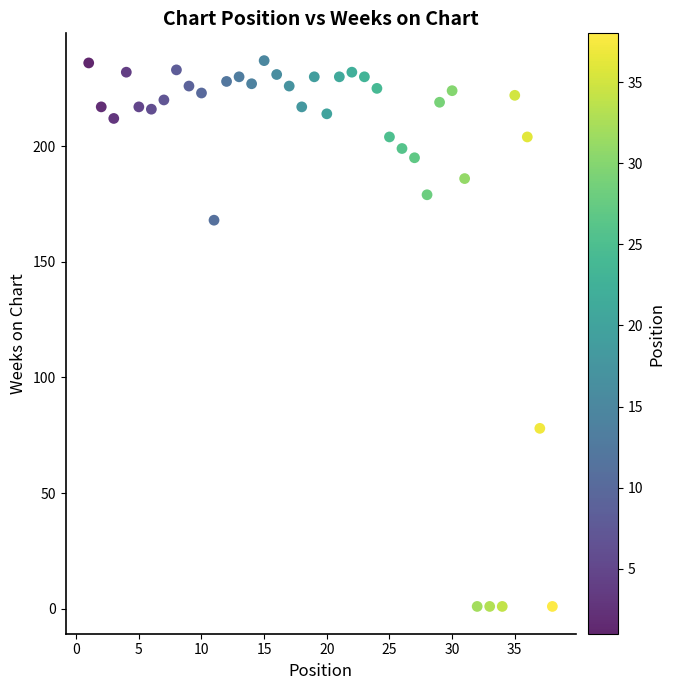

What is the range of X values (max minus min)?

37